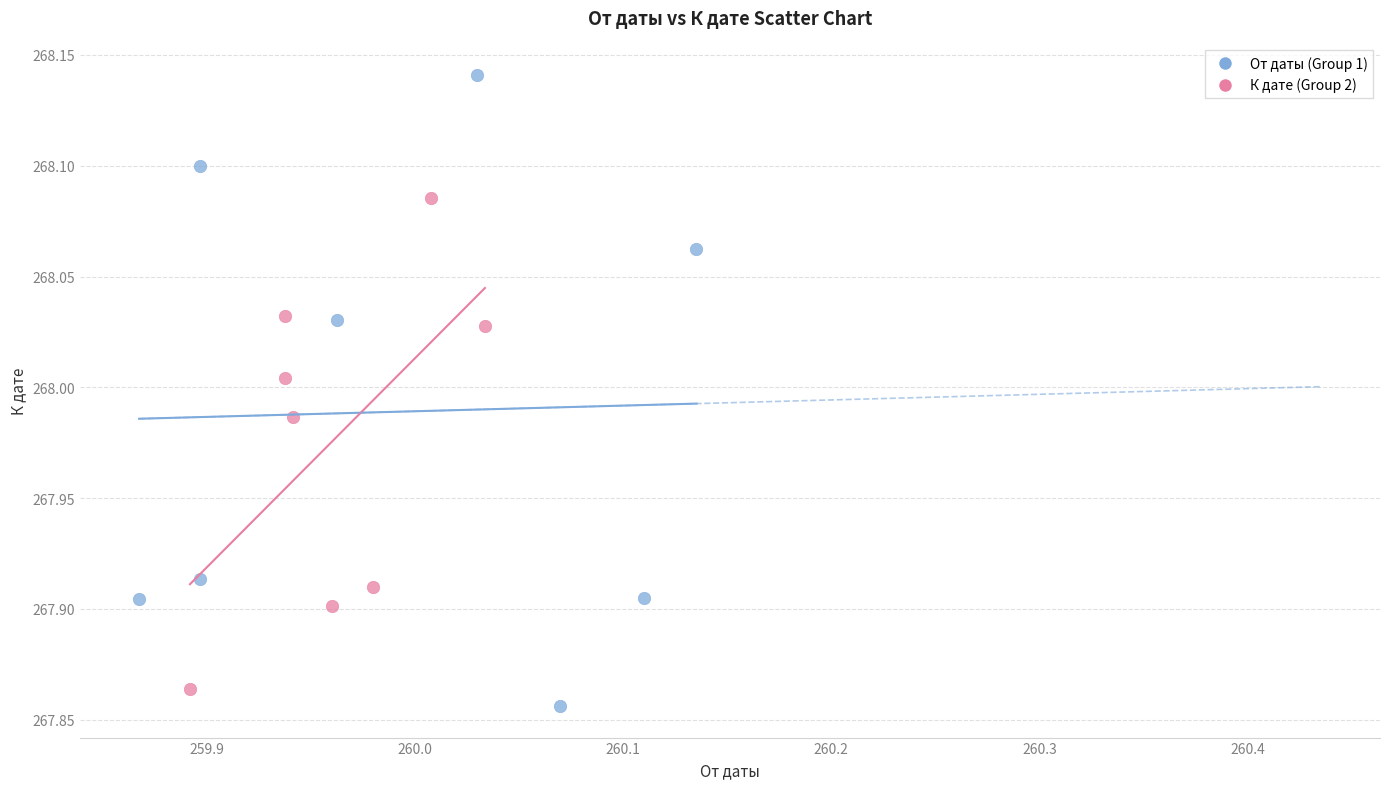

Which series has the largest Y range (max minus min)?

От даты (Group 1)